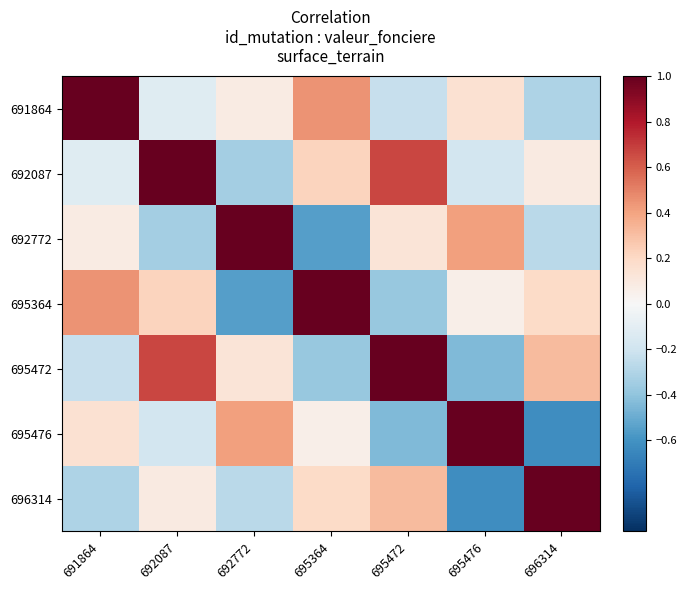

Reading left to right, what are all the values shown in this chart?

691864: 691864=1.0	692087=-0.1	692772=0.1	695364=0.5	695472=-0.2	695476=0.1	696314=-0.3
692087: 691864=-0.1	692087=1.0	692772=-0.3	695364=0.2	695472=0.7	695476=-0.2	696314=0.1
692772: 691864=0.1	692087=-0.3	692772=1.0	695364=-0.6	695472=0.1	695476=0.4	696314=-0.3
695364: 691864=0.5	692087=0.2	692772=-0.6	695364=1.0	695472=-0.4	695476=0.1	696314=0.2
695472: 691864=-0.2	692087=0.7	692772=0.1	695364=-0.4	695472=1.0	695476=-0.4	696314=0.3
695476: 691864=0.1	692087=-0.2	692772=0.4	695364=0.1	695472=-0.4	695476=1.0	696314=-0.6
696314: 691864=-0.3	692087=0.1	692772=-0.3	695364=0.2	695472=0.3	695476=-0.6	696314=1.0